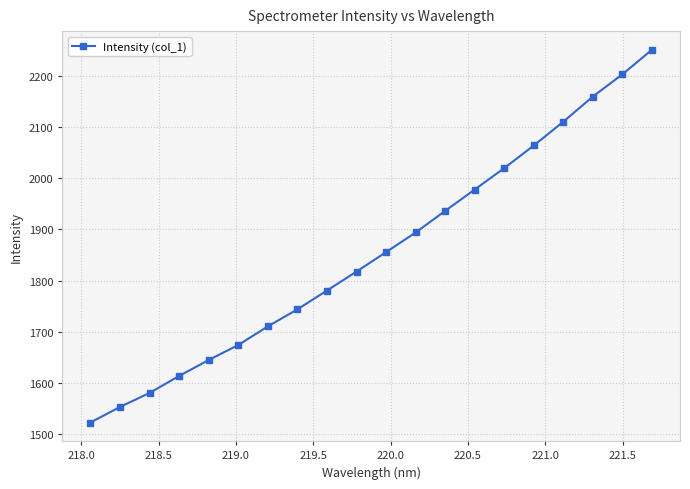

What is the value of the 13th point from the left?

1936.3